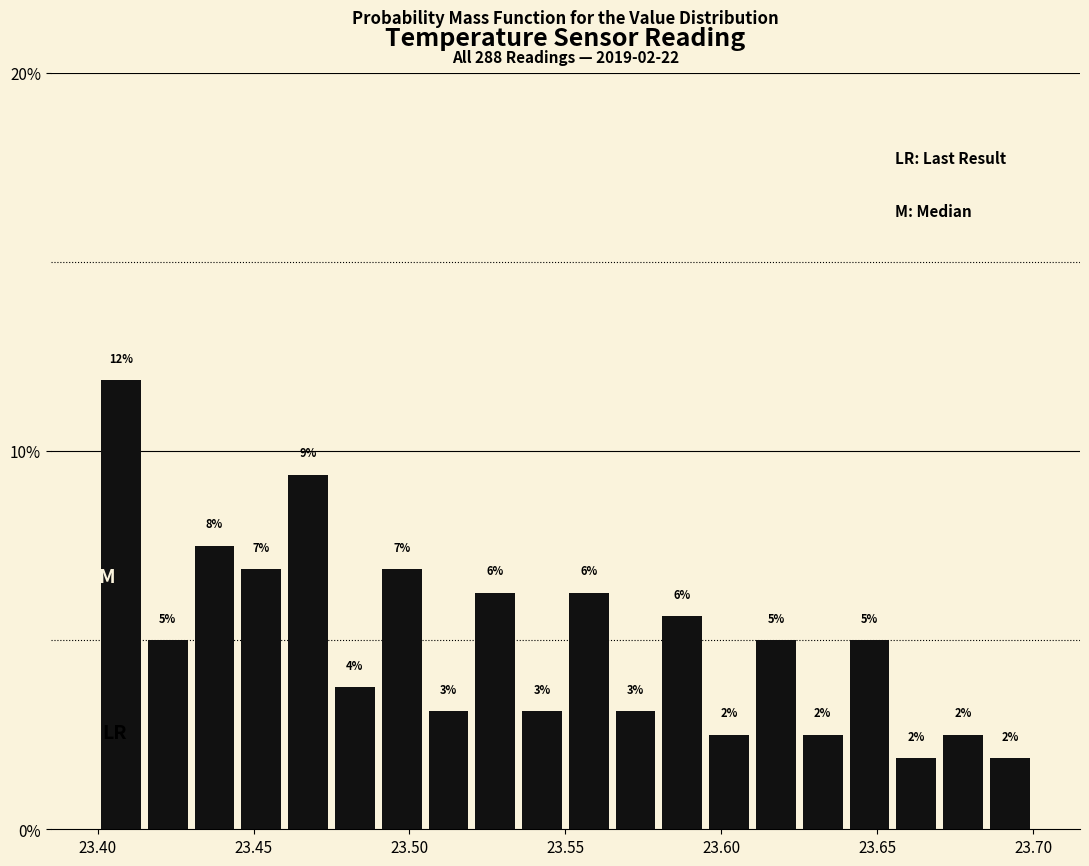

Around what value on the x-axis is the tallest bar? Give the approximate position of its centre, as read against the axis.

23.410